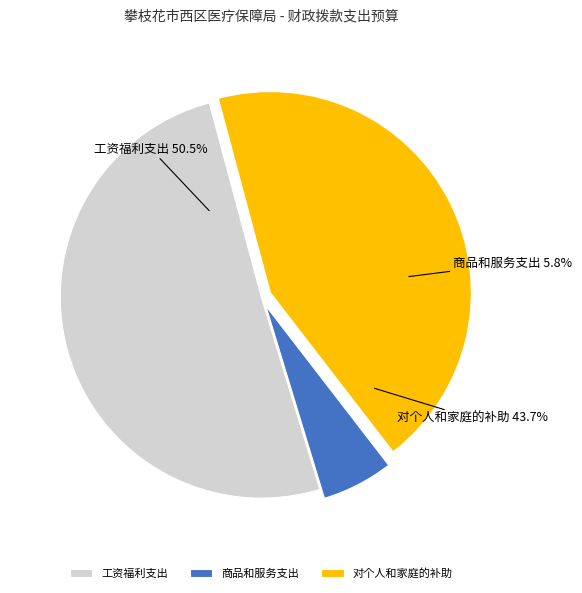

Which slice is the largest?

工资福利支出